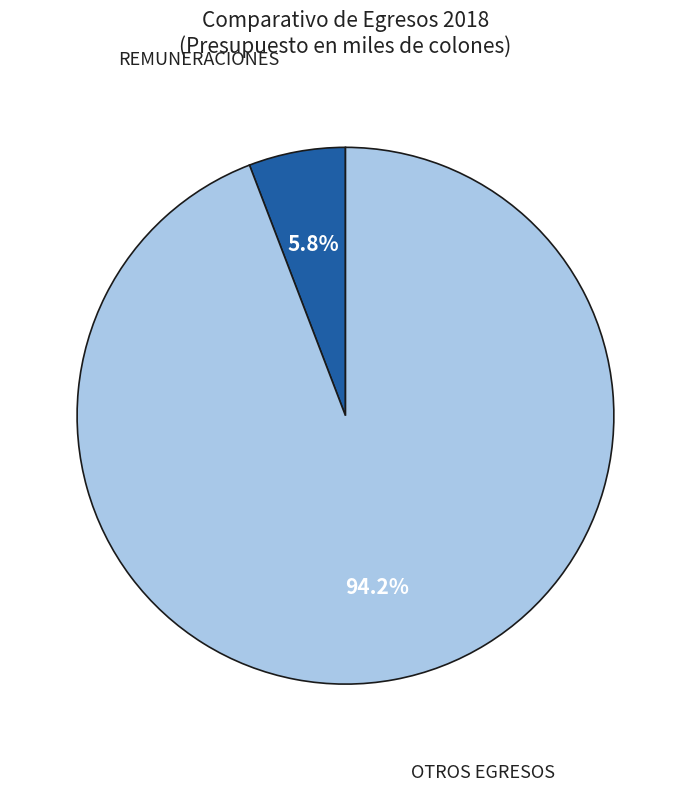

Count the number of slices in the pie.

2